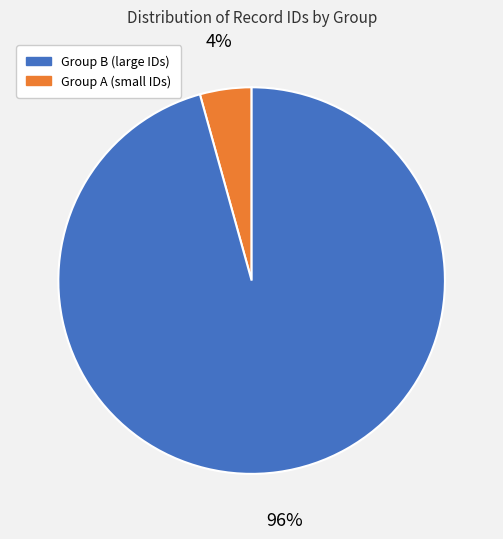

Is there a majority slice in this chart?

Yes